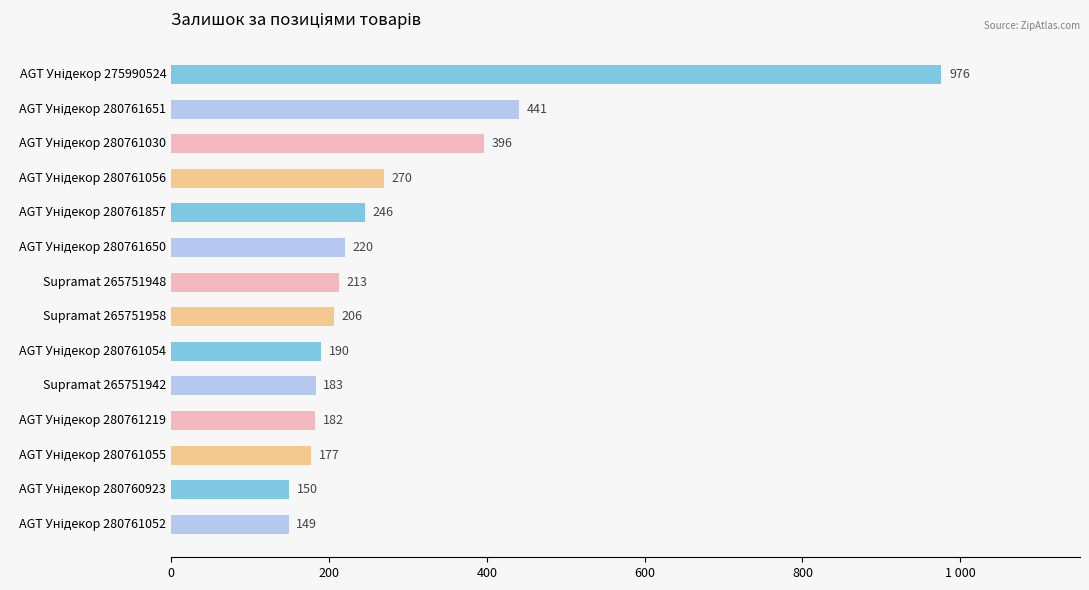

What is the average value?

286